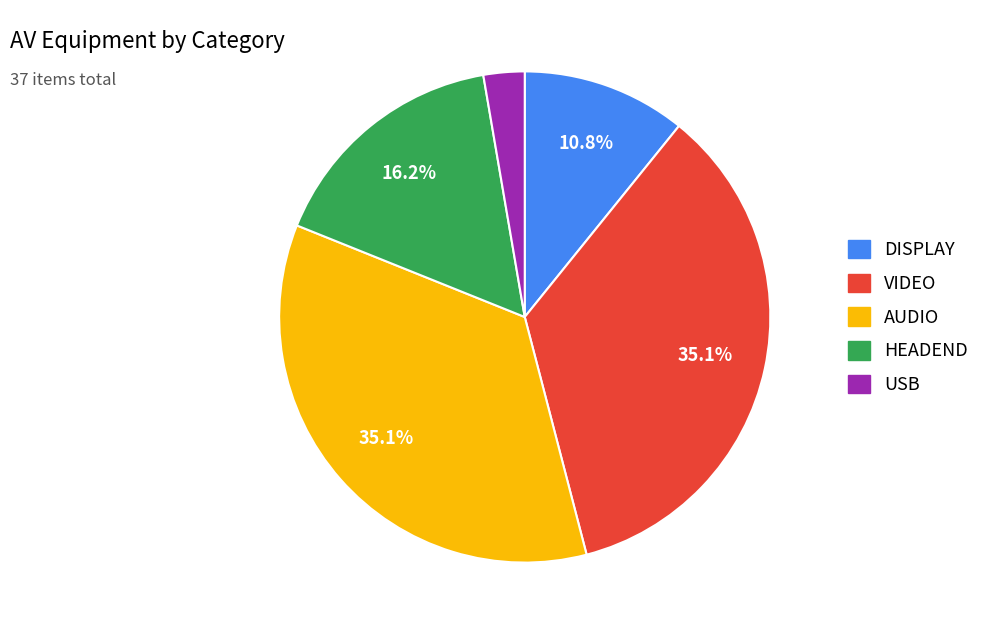

Is there any slice that represents more than half of the pie?

No